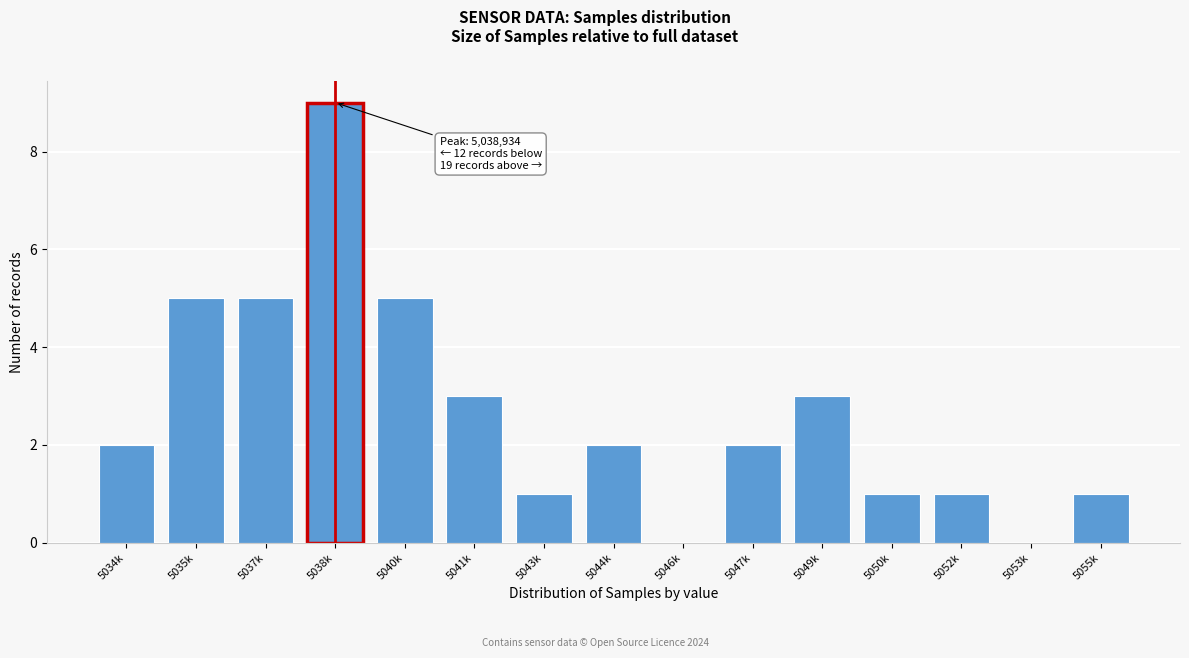

Reading right to left, extract all data points from this chart.

5055k=1	5053k=0	5052k=1	5050k=1	5049k=3	5047k=2	5046k=0	5044k=2	5043k=1	5041k=3	5040k=5	5038k=9	5037k=5	5035k=5	5034k=2